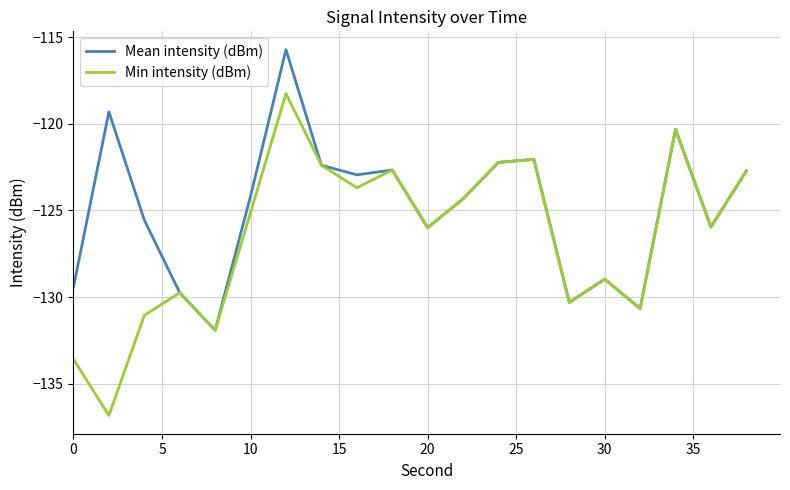

Which series has the widest spread of values?

Min intensity (dBm)